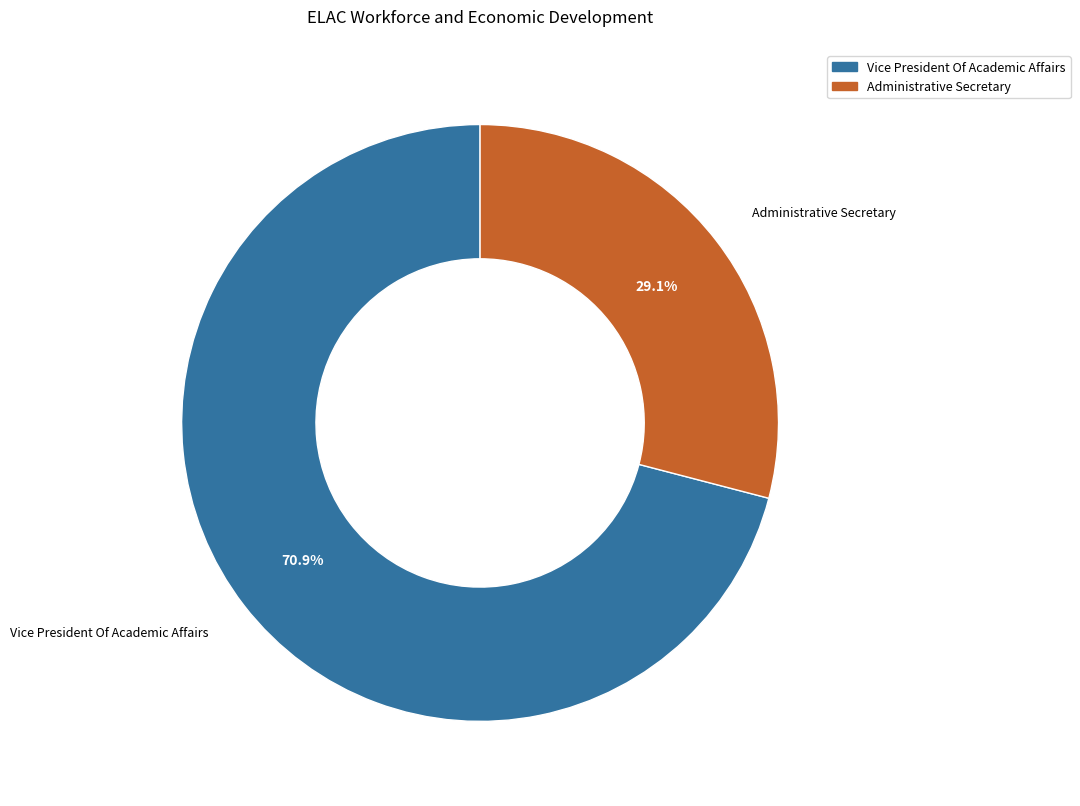

Rank the categories by value from lowest to highest.

Administrative Secretary, Vice President Of Academic Affairs